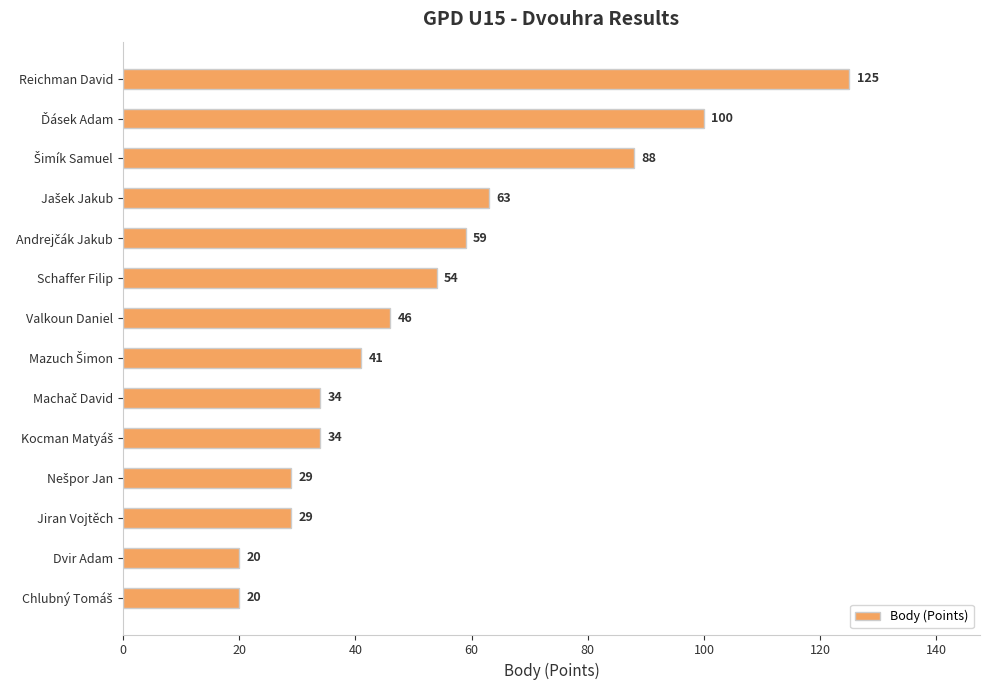

Reading top to bottom, what are all the values shown in this chart?

125	100	88	63	59	54	46	41	34	34	29	29	20	20